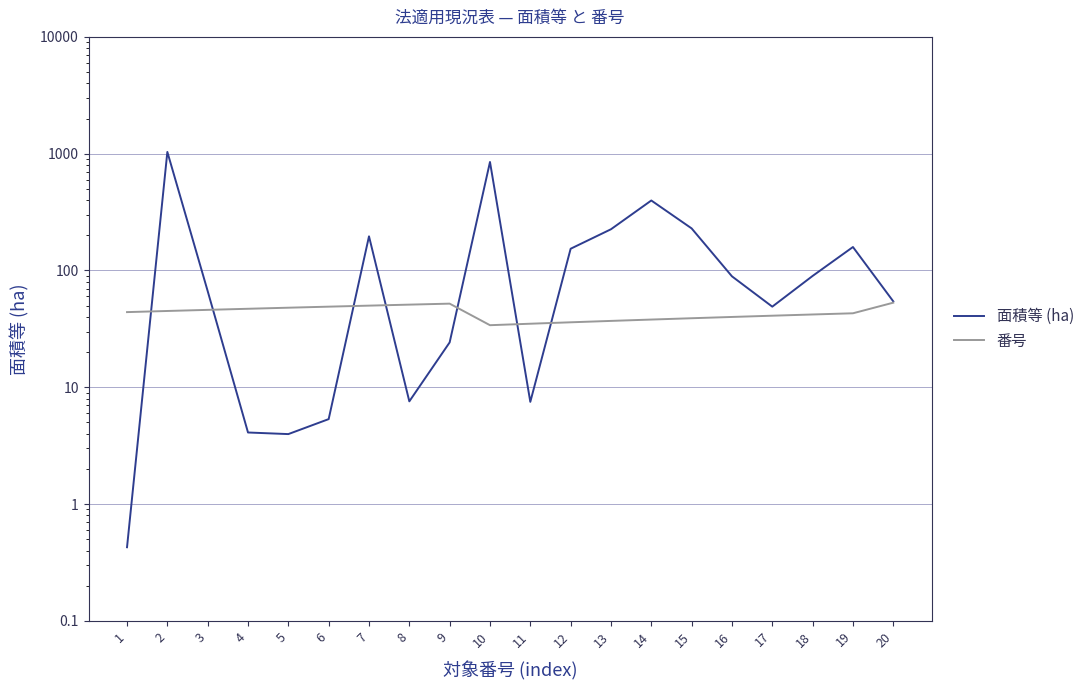

What is the smallest value displayed?

0.4